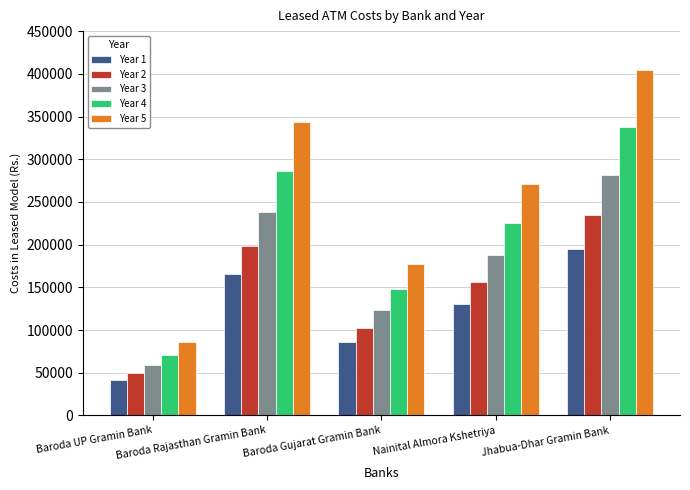

What is the value of the Year 4 bar at the 1st from the left?

71228